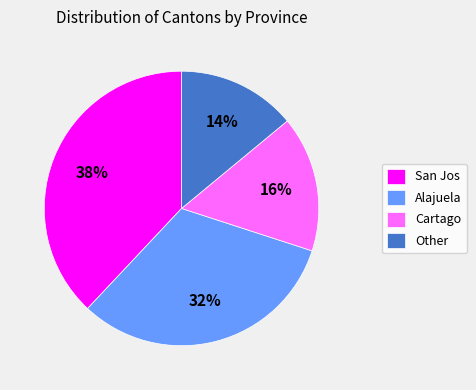

Which category has the biggest portion of the pie?

San Jos